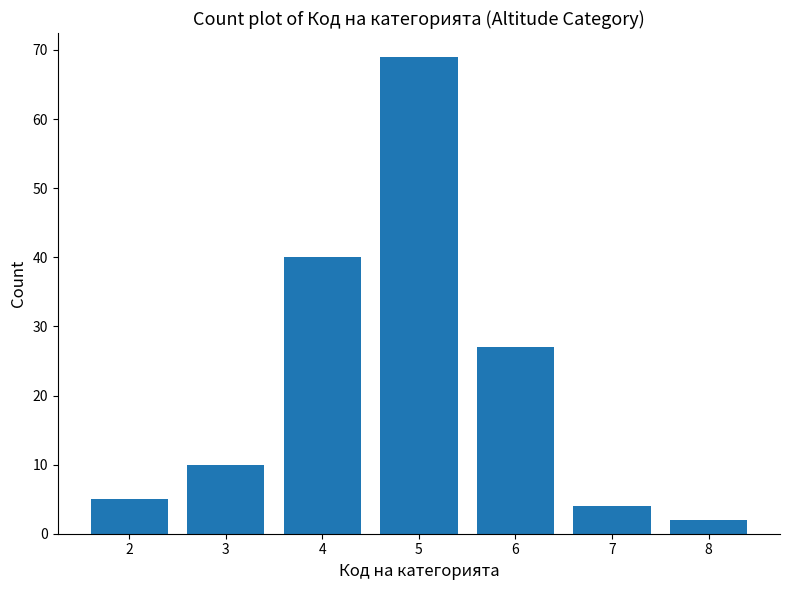

Reading left to right, extract all data points from this chart.

5	10	40	69	27	4	2